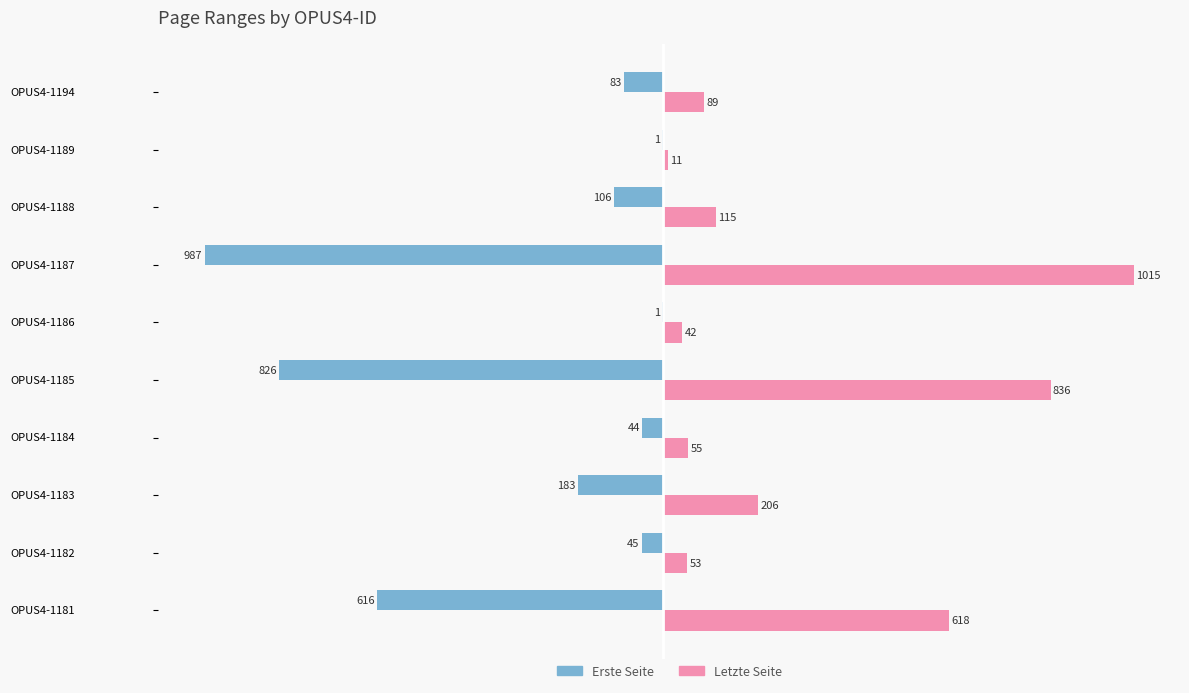

What are all the series names shown in the legend?

Erste Seite, Letzte Seite